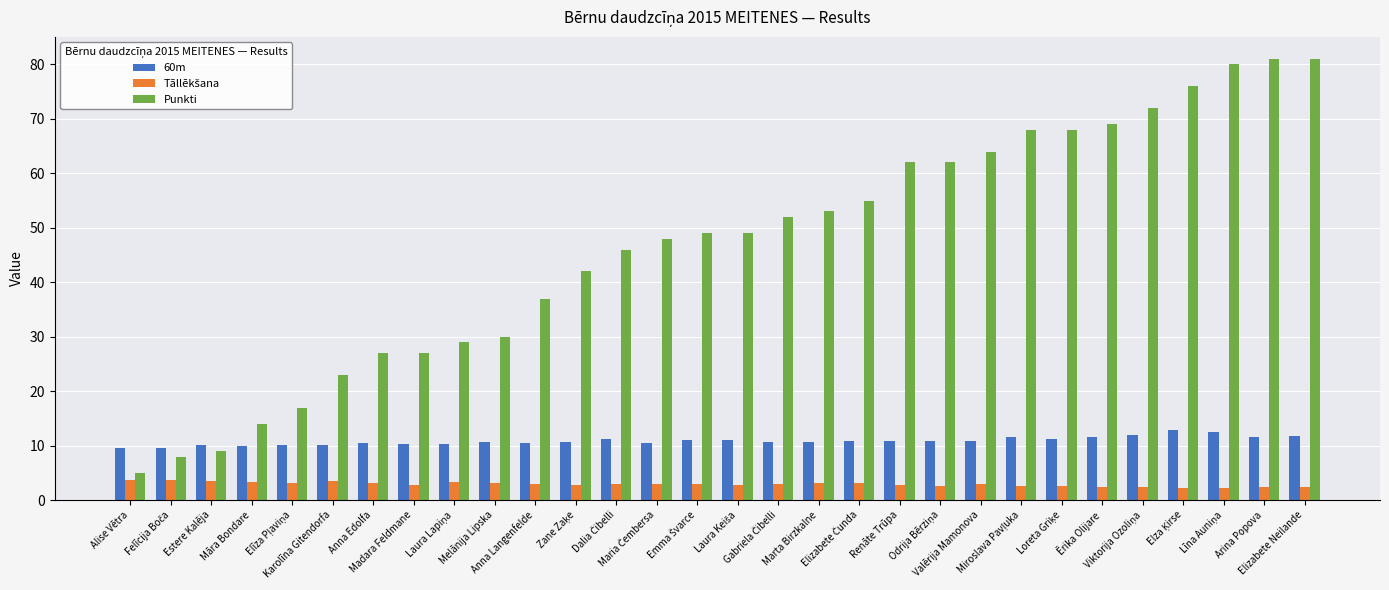

Which series has the largest total across all categories?

Punkti